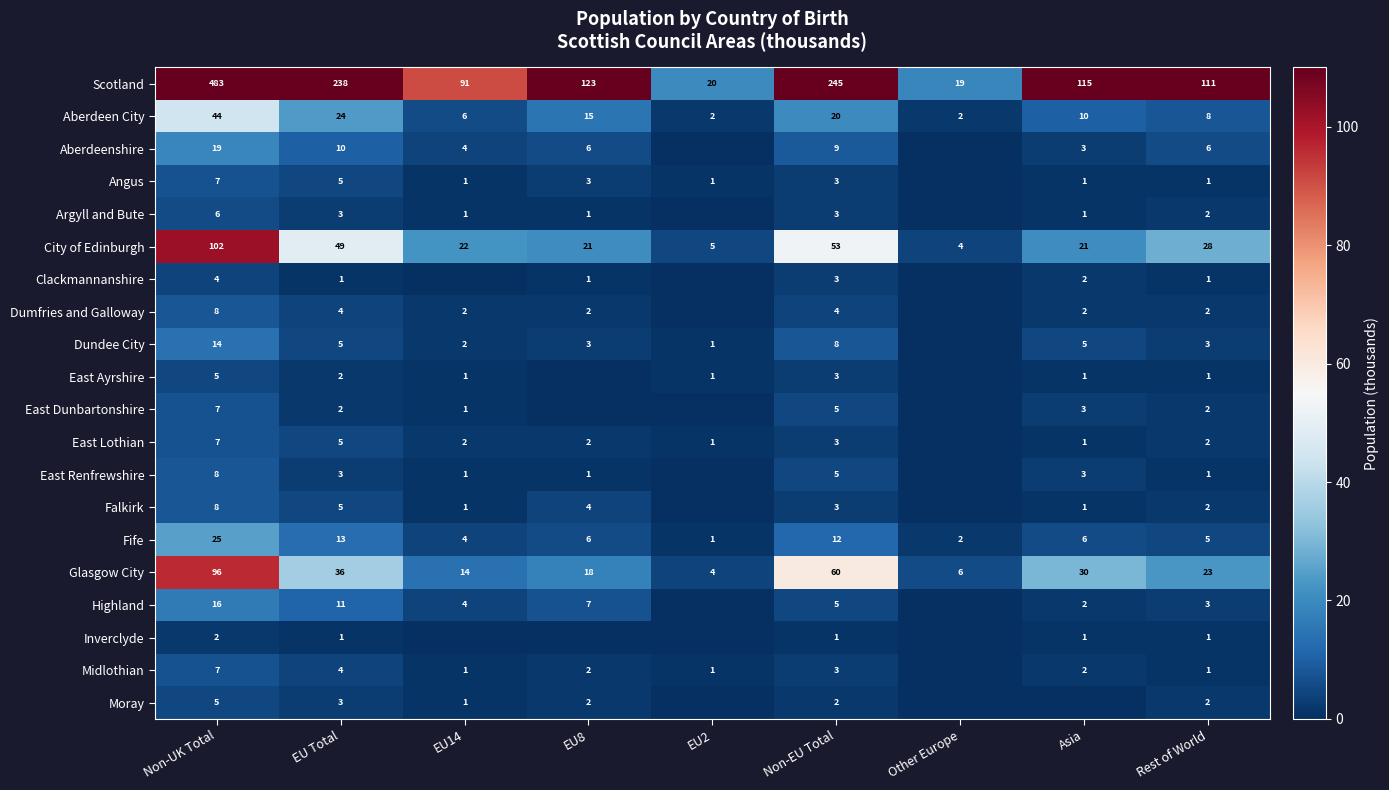

Read the City of Edinburgh value at Non-UK Total.

102